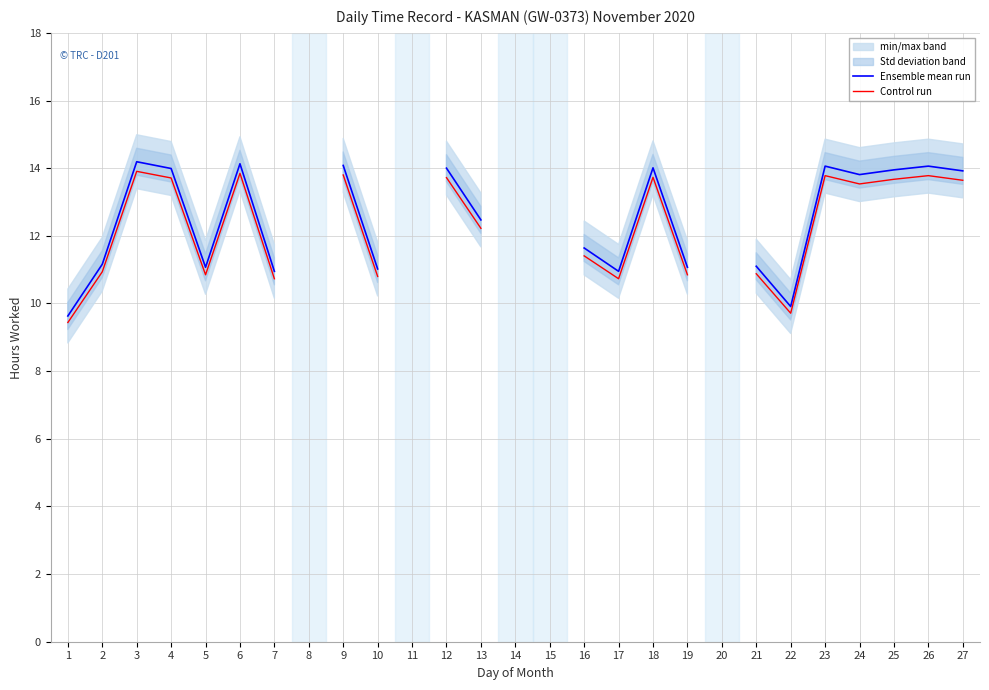

True or false: Control run has more than 2 interior local peaks.

True